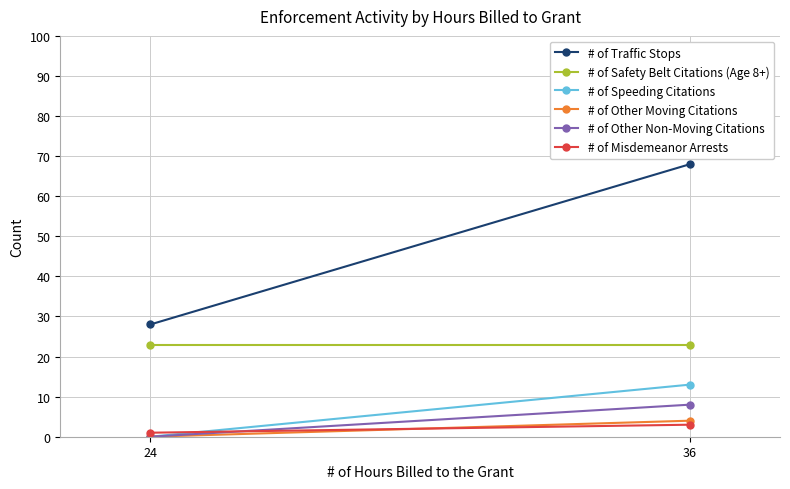

What is the difference between the maximum and minimum values in the # of Misdemeanor Arrests series?

2